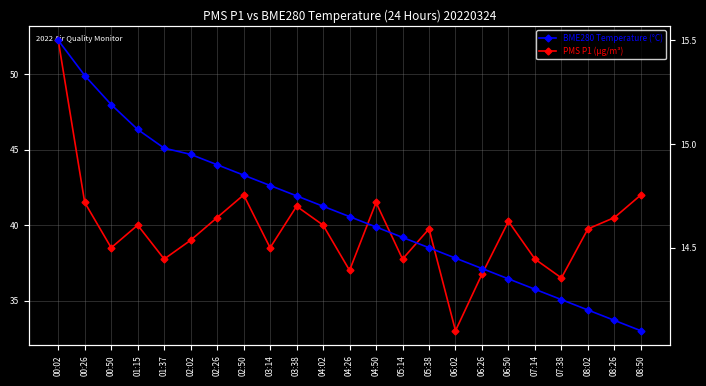

Where is PMS P1 (µg/m³) nearest to the value 42?

02:50